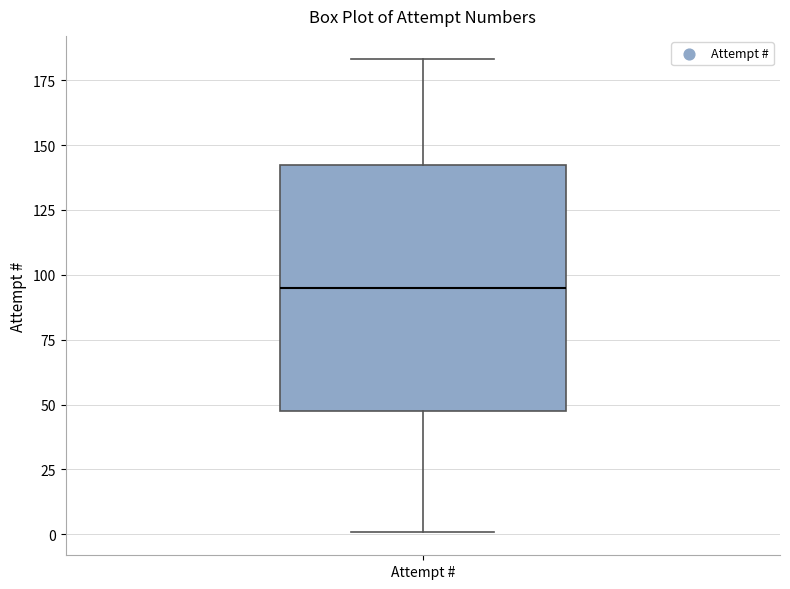

Where is the lower edge of the box for Attempt # on the y-axis? The values are not printed on the chart, so give them approximately, as read against the axis.

50